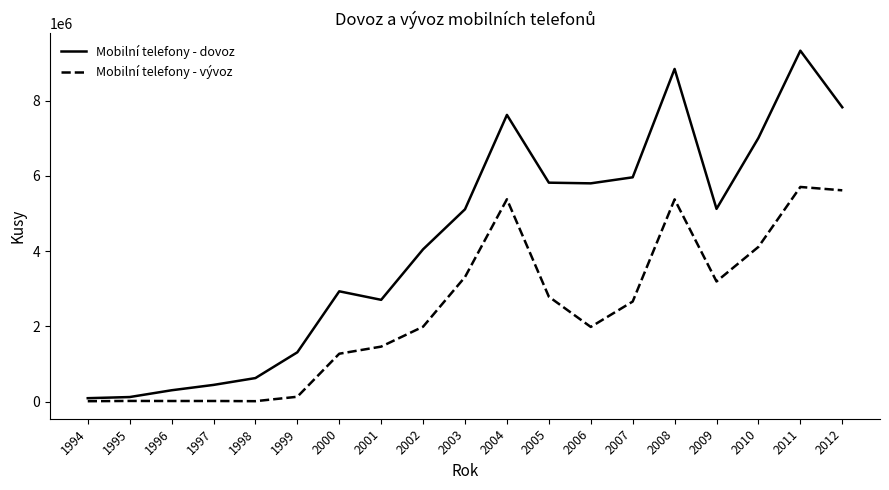

How many distinct data groups are displayed?

2